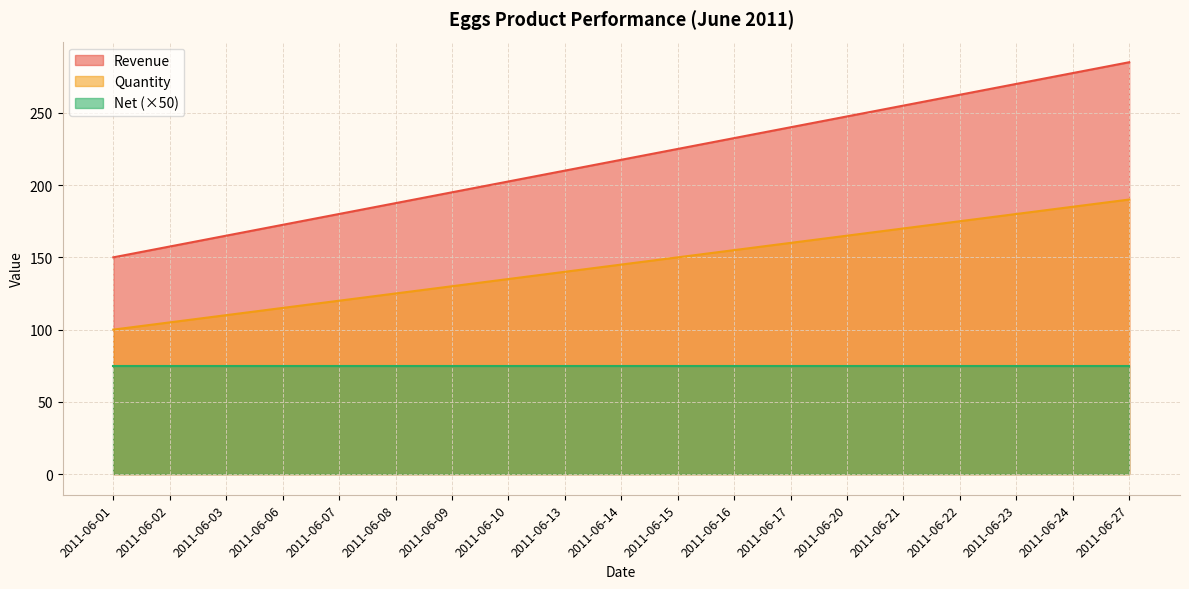

What is the total value across all series at 2011-06-17?

475.0